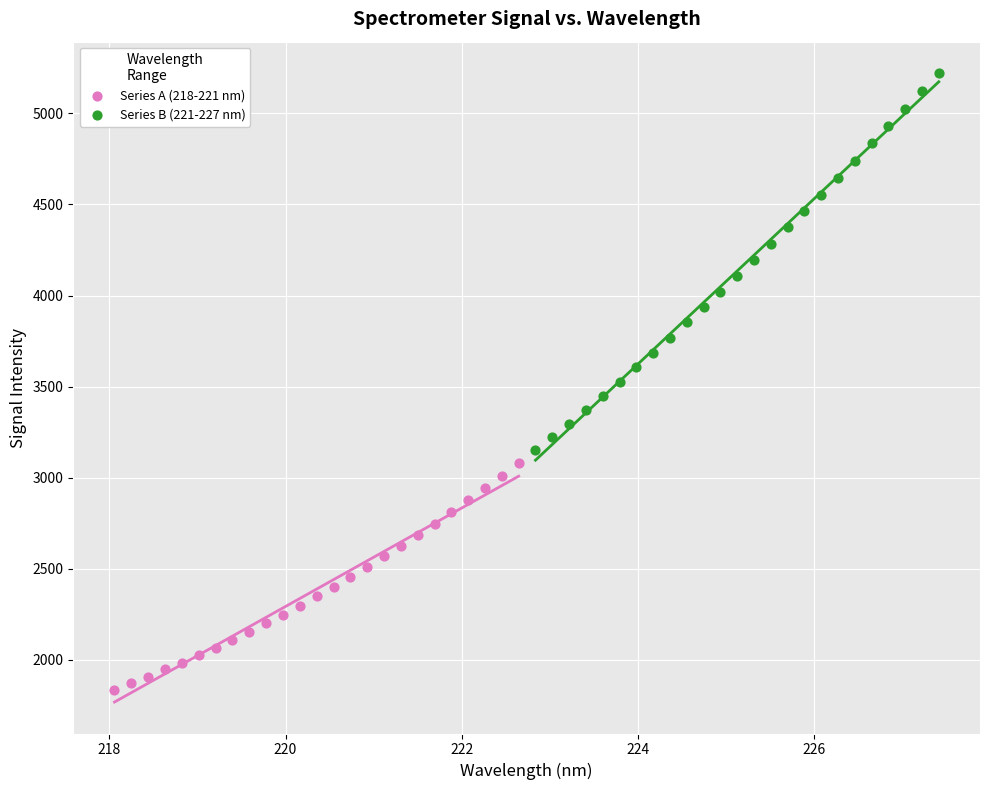

Which series contains the lowest Y value?

Series A (218-221 nm)